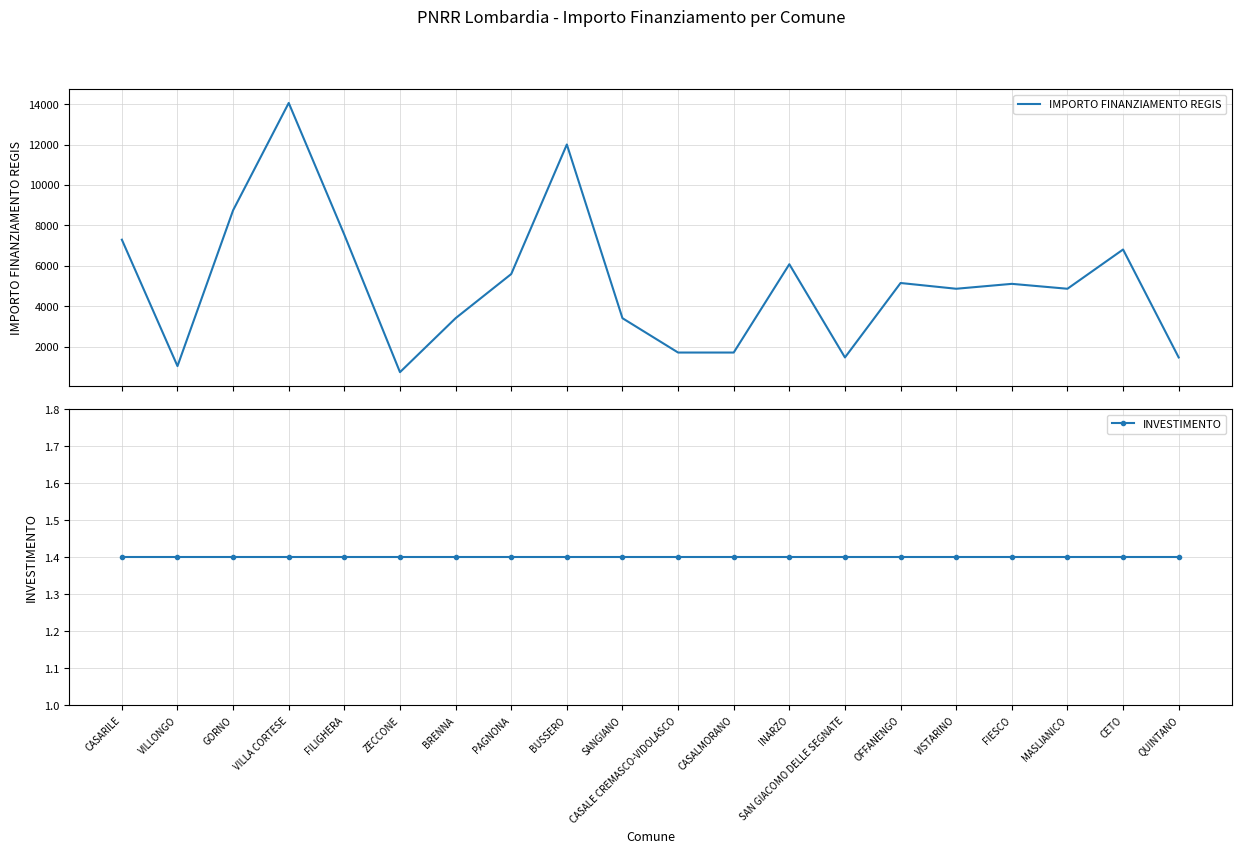

What is the smallest value displayed?

1.4